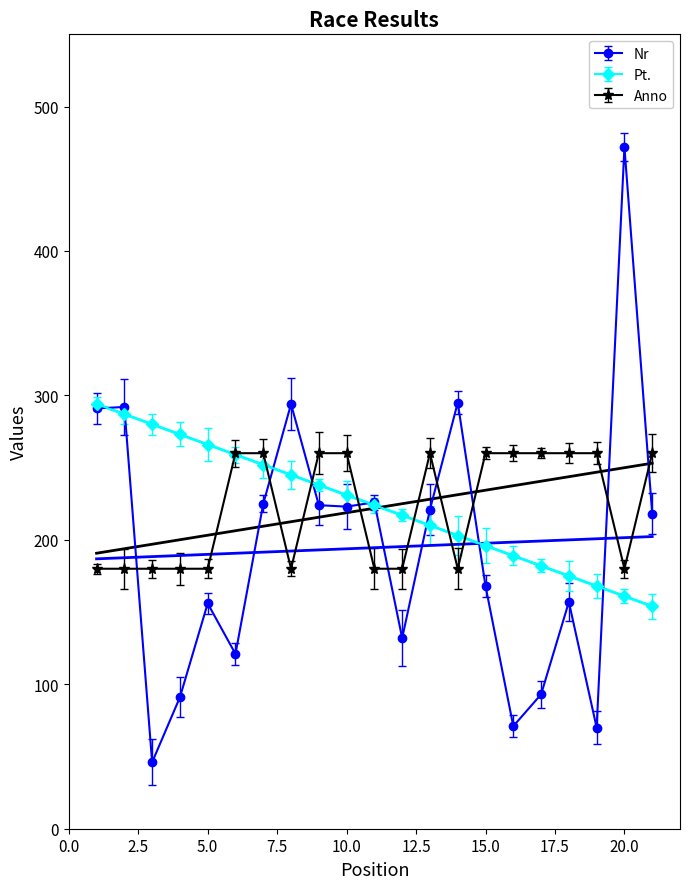

Which series changed the most between 1 and 15?

Nr